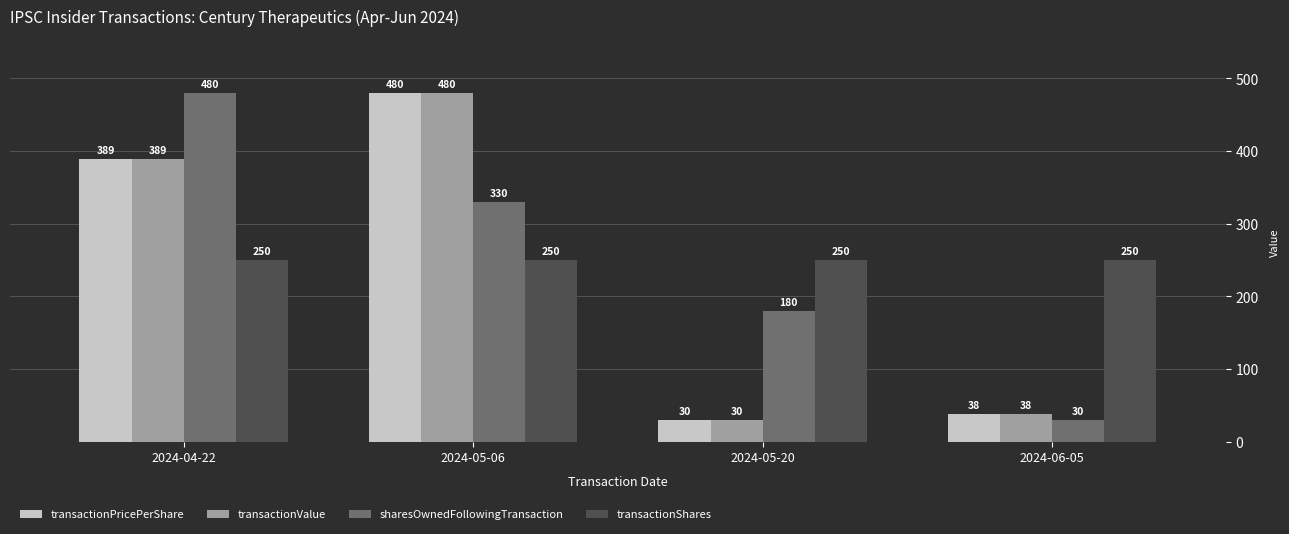

What is the difference between the highest and lowest values at 2024-05-06?

230.0